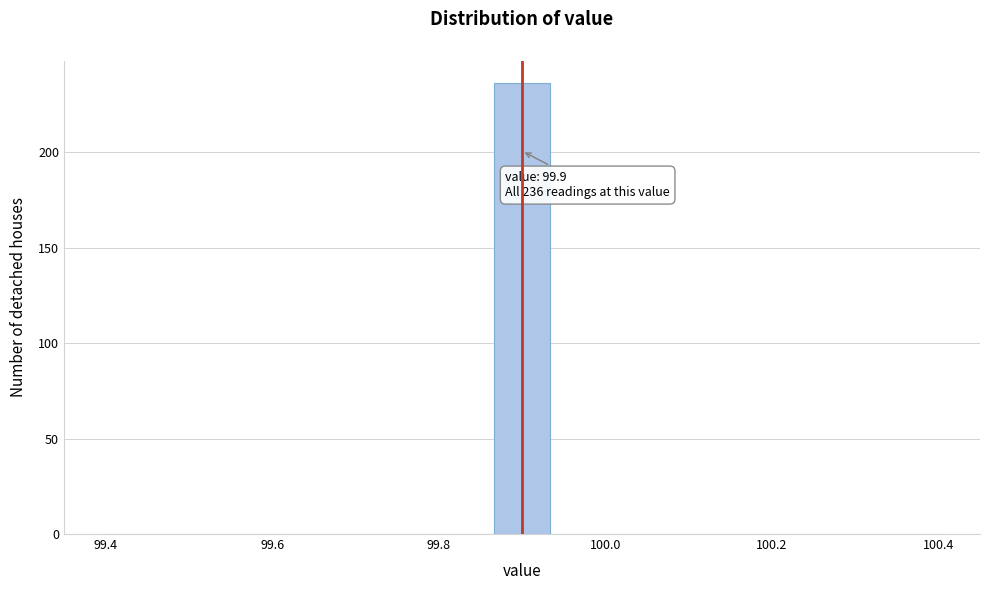

Around what value on the x-axis is the tallest bar? Give the approximate position of its centre, as read against the axis.

99.90